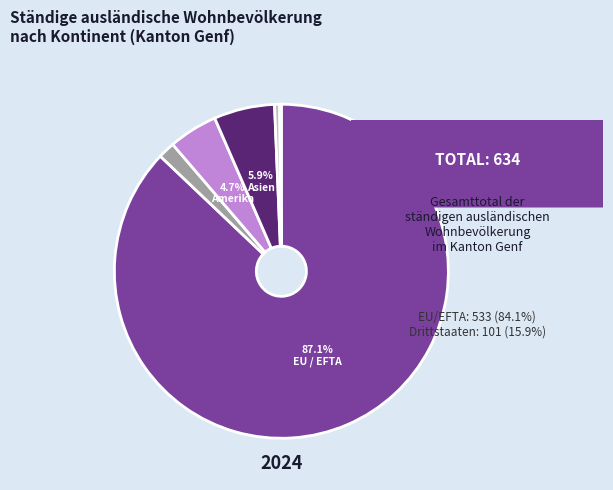

Does any single category account for the majority?

Yes